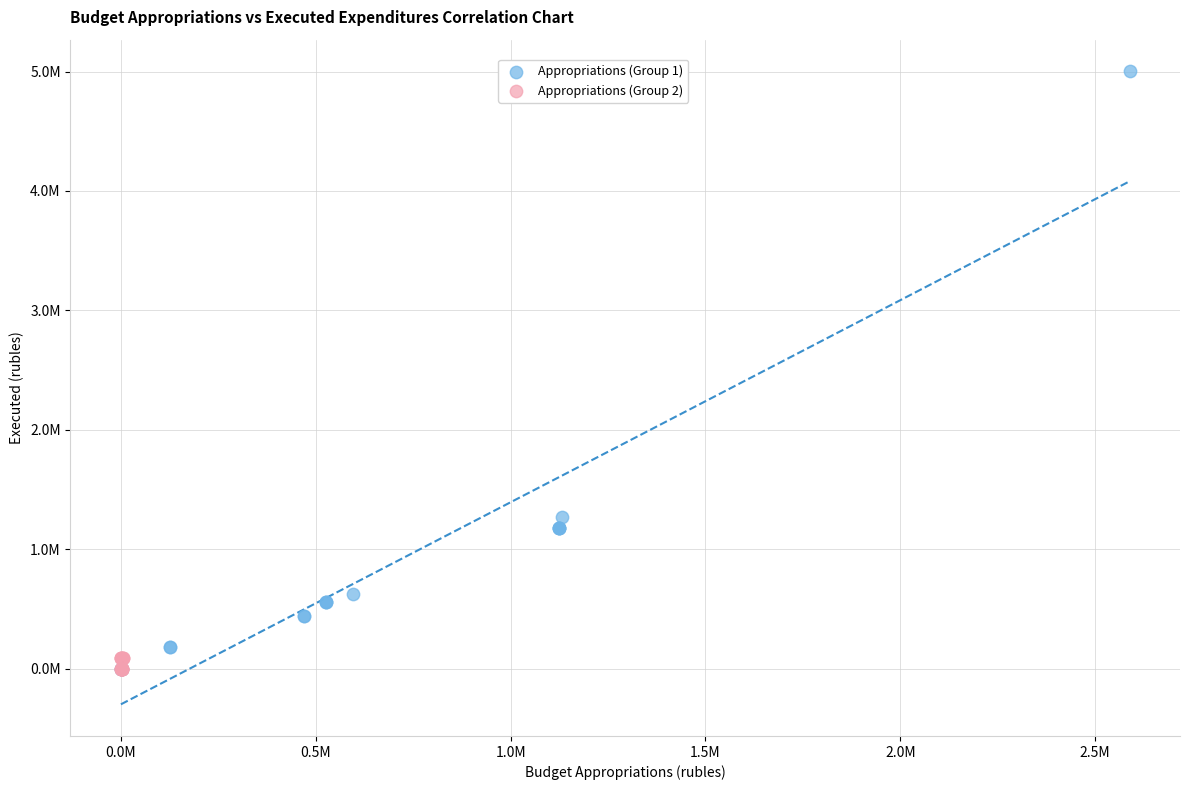

What are all the series names shown in the legend?

Appropriations (Group 1), Appropriations (Group 2)